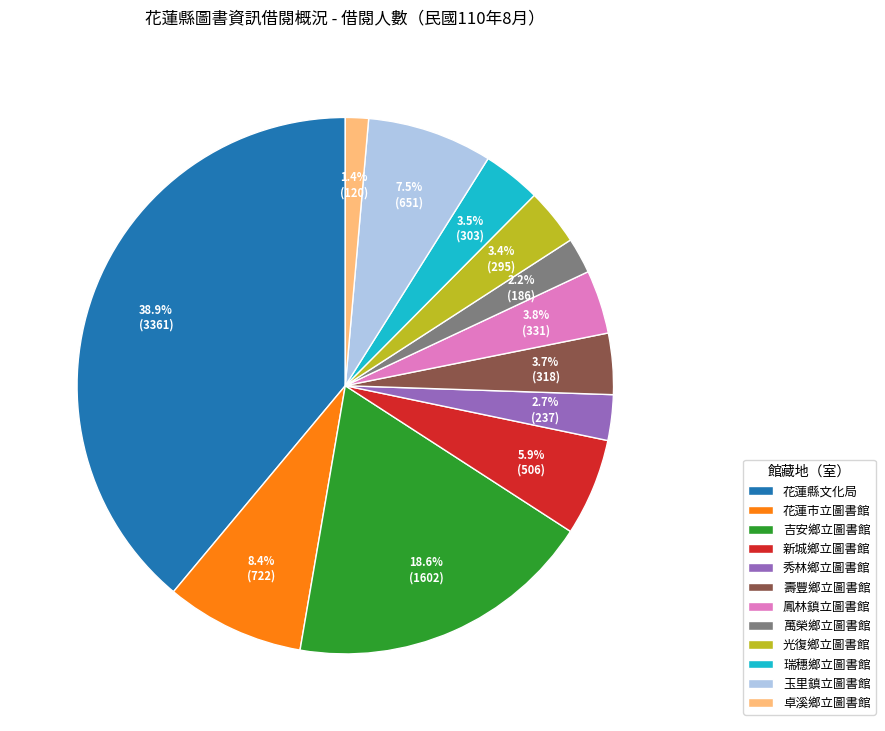

How much of the chart is everything except 瑞穗鄉立圖書館?

96.5%